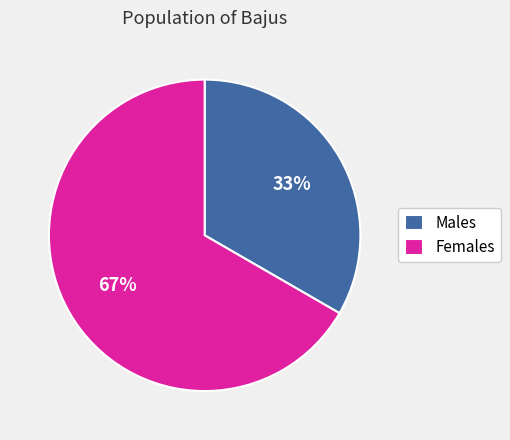

Is Females the majority of the pie?

Yes